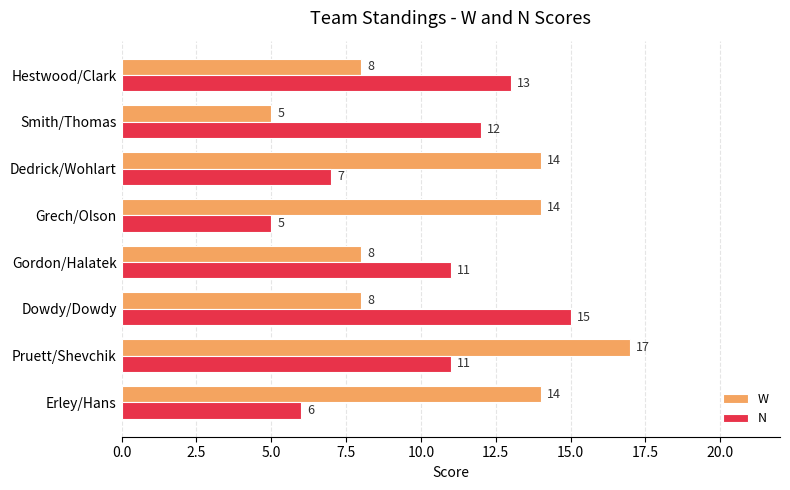

What is the sum of all N values?

80